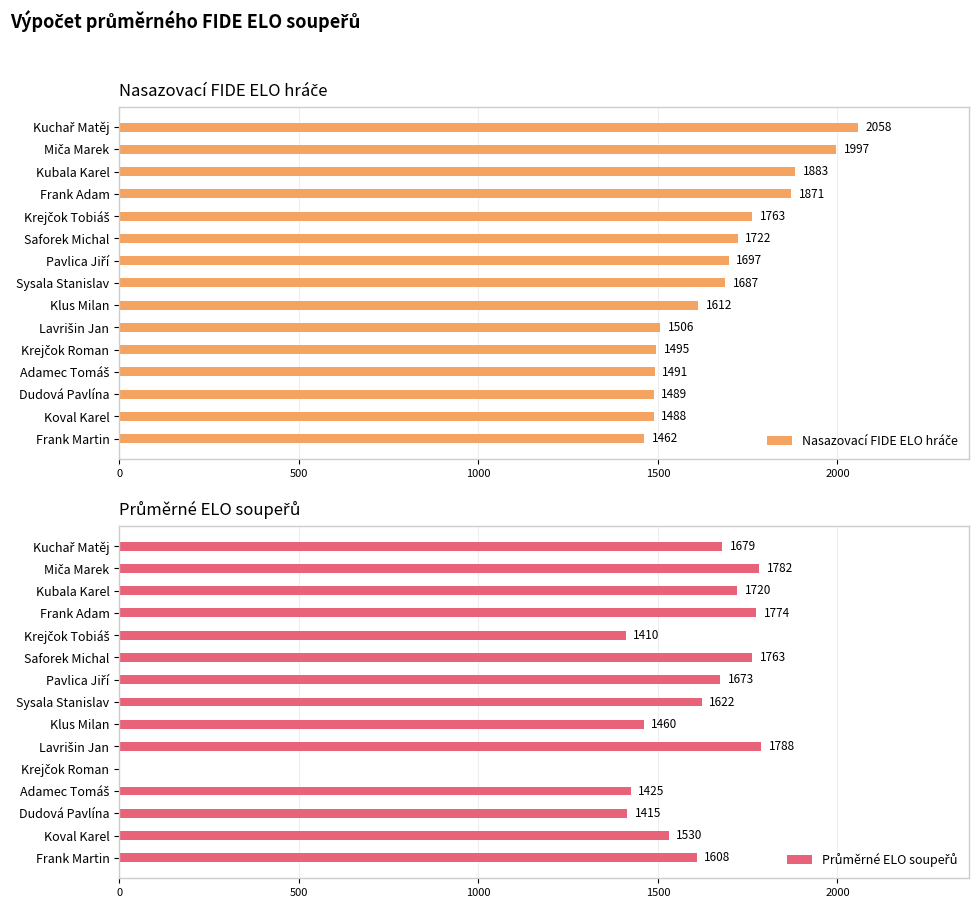

List the series in order of their overall mean, lowest first.

Průměrné ELO soupeřů, Nasazovací FIDE ELO hráče